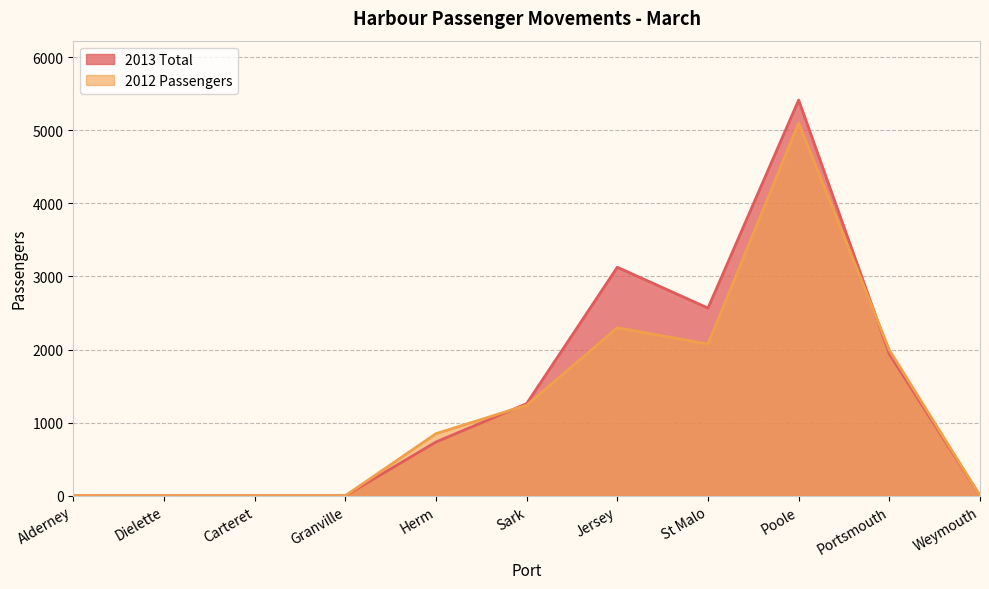

What are all the series names shown in the legend?

2013 Total, 2012 Passengers